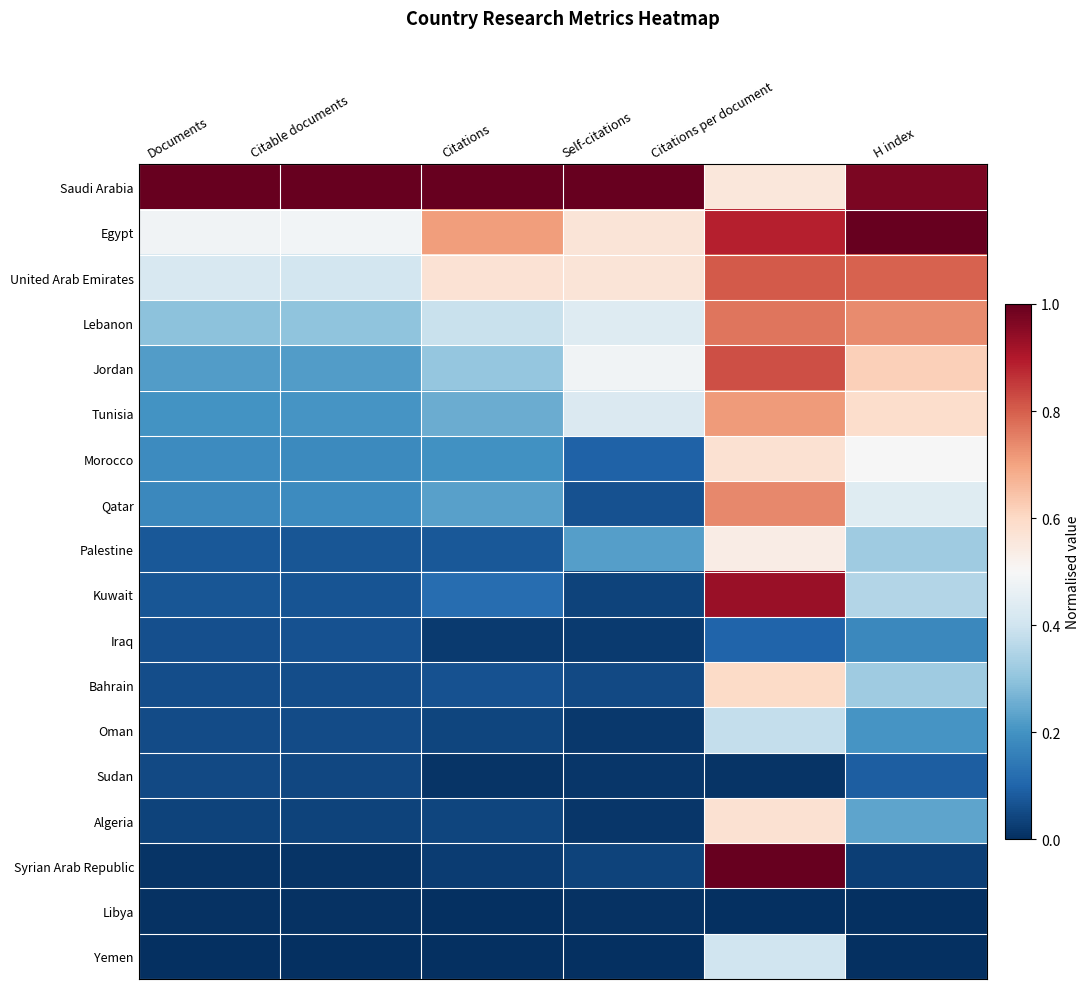

Reading left to right, extract all data points from this chart.

Saudi Arabia: Documents=1.0	Citable documents=1.0	Citations=1.0	Self-citations=1.0	Citations per document=0.6	H index=1.0
Egypt: Documents=0.5	Citable documents=0.5	Citations=0.7	Self-citations=0.6	Citations per document=0.9	H index=1.0
United Arab Emirates: Documents=0.4	Citable documents=0.4	Citations=0.6	Self-citations=0.6	Citations per document=0.8	H index=0.8
Lebanon: Documents=0.3	Citable documents=0.3	Citations=0.4	Self-citations=0.4	Citations per document=0.8	H index=0.7
Jordan: Documents=0.2	Citable documents=0.2	Citations=0.3	Self-citations=0.5	Citations per document=0.8	H index=0.6
Tunisia: Documents=0.2	Citable documents=0.2	Citations=0.3	Self-citations=0.4	Citations per document=0.7	H index=0.6
Morocco: Documents=0.2	Citable documents=0.2	Citations=0.2	Self-citations=0.1	Citations per document=0.6	H index=0.5
Qatar: Documents=0.2	Citable documents=0.2	Citations=0.2	Self-citations=0.1	Citations per document=0.7	H index=0.4
Palestine: Documents=0.1	Citable documents=0.1	Citations=0.1	Self-citations=0.2	Citations per document=0.5	H index=0.3
Kuwait: Documents=0.1	Citable documents=0.1	Citations=0.1	Self-citations=0.0	Citations per document=0.9	H index=0.4
Iraq: Documents=0.1	Citable documents=0.1	Citations=0.0	Self-citations=0.0	Citations per document=0.1	H index=0.2
Bahrain: Documents=0.1	Citable documents=0.1	Citations=0.1	Self-citations=0.1	Citations per document=0.6	H index=0.3
Oman: Documents=0.1	Citable documents=0.1	Citations=0.0	Self-citations=0.0	Citations per document=0.4	H index=0.2
Sudan: Documents=0.0	Citable documents=0.0	Citations=0.0	Self-citations=0.0	Citations per document=0.0	H index=0.1
Algeria: Documents=0.0	Citable documents=0.0	Citations=0.0	Self-citations=0.0	Citations per document=0.6	H index=0.2
Syrian Arab Republic: Documents=0.0	Citable documents=0.0	Citations=0.0	Self-citations=0.0	Citations per document=1.0	H index=0.0
Libya: Documents=0.0	Citable documents=0.0	Citations=0.0	Self-citations=0.0	Citations per document=0.0	H index=0.0
Yemen: Documents=0.0	Citable documents=0.0	Citations=0.0	Self-citations=0.0	Citations per document=0.4	H index=0.0